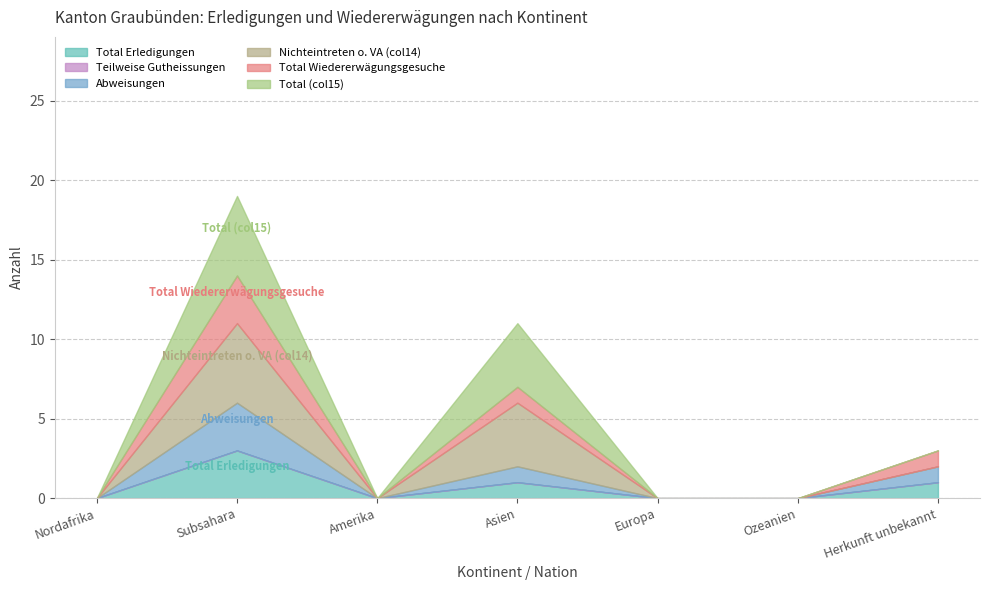

What is the maximum value for Total (col15)?

5